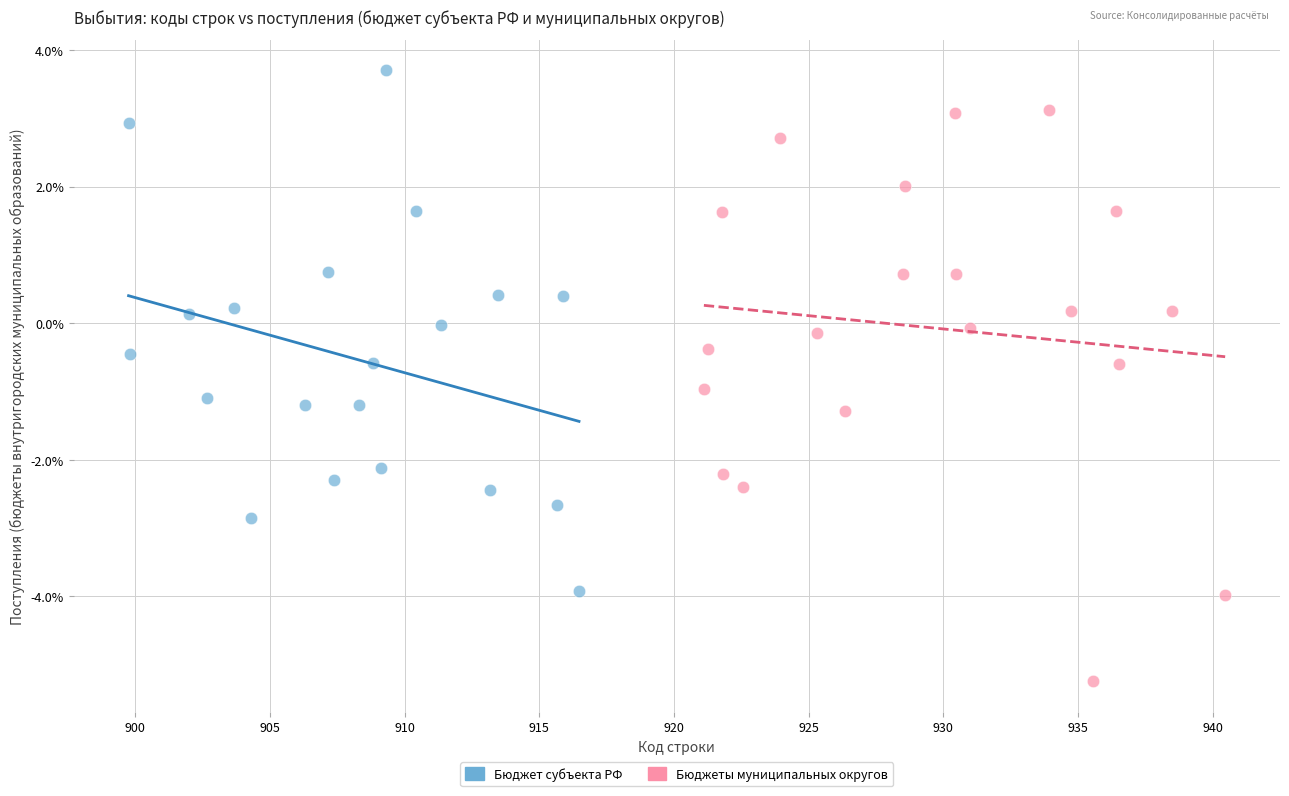

What are all the series names shown in the legend?

Бюджет субъекта РФ, Бюджеты муниципальных округов